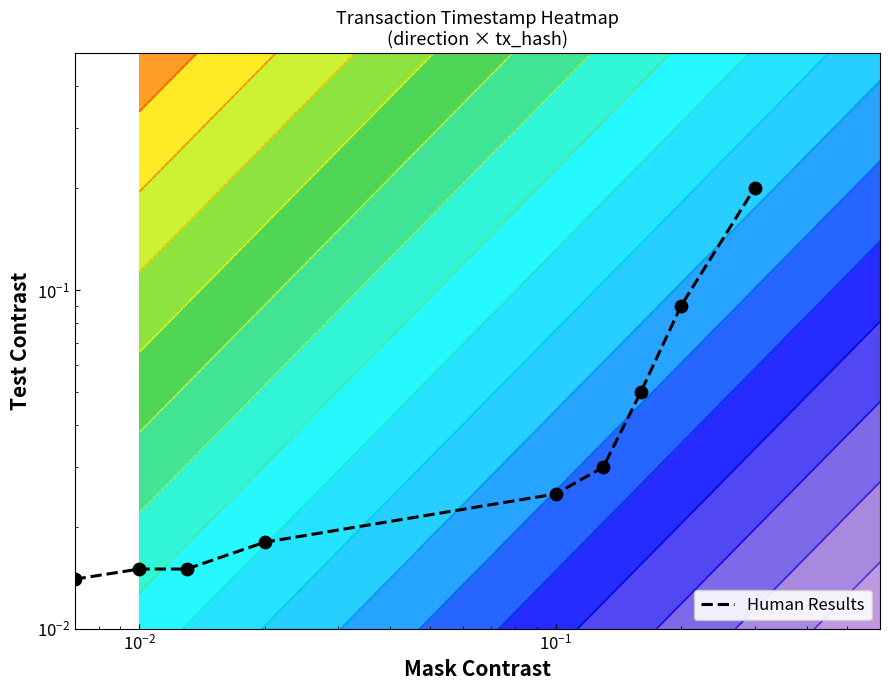

Is it true that the value at 8 is 0.3?

False